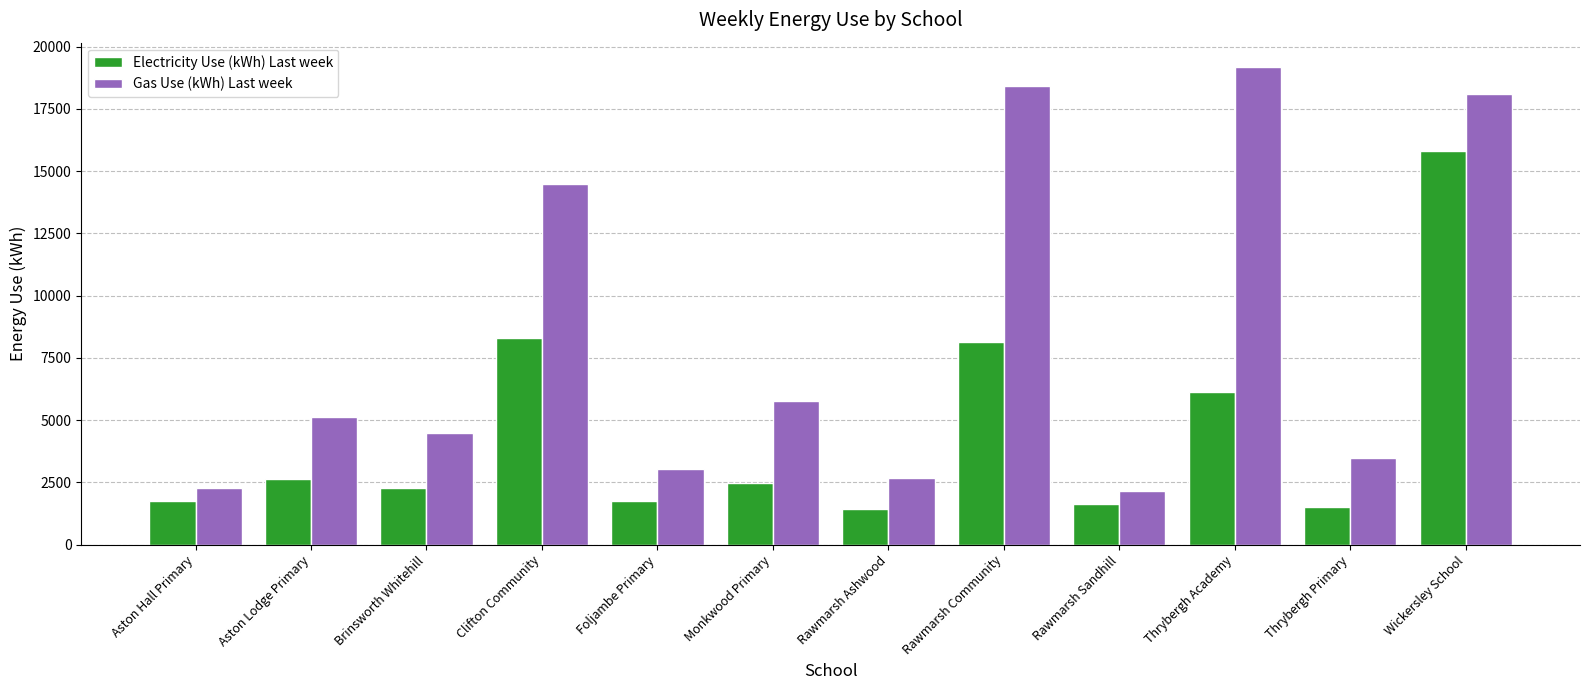

True or false: Gas Use (kWh) Last week has a value of 14500 at Clifton Community.

True